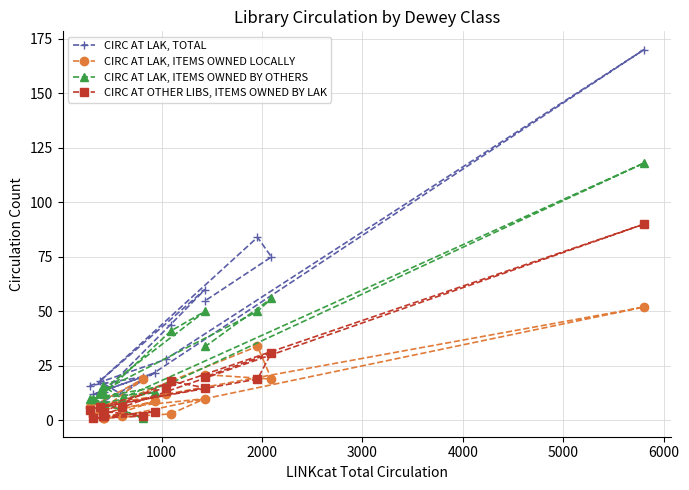

Reading right to left, extract all data points from this chart.

CIRC AT LAK, TOTAL: 170	75	84	55	60	44	28	22	20	12	9	13	17	18	12	16
CIRC AT LAK, ITEMS OWNED LOCALLY: 52	19	34	21	10	3	12	9	19	2	1	1	1	5	2	6
CIRC AT LAK, ITEMS OWNED BY OTHERS: 118	56	50	34	50	41	16	13	1	10	8	12	16	13	10	10
CIRC AT OTHER LIBS, ITEMS OWNED BY LAK: 90	31	19	20	15	18	15	4	2	6	2	4	2	6	1	5